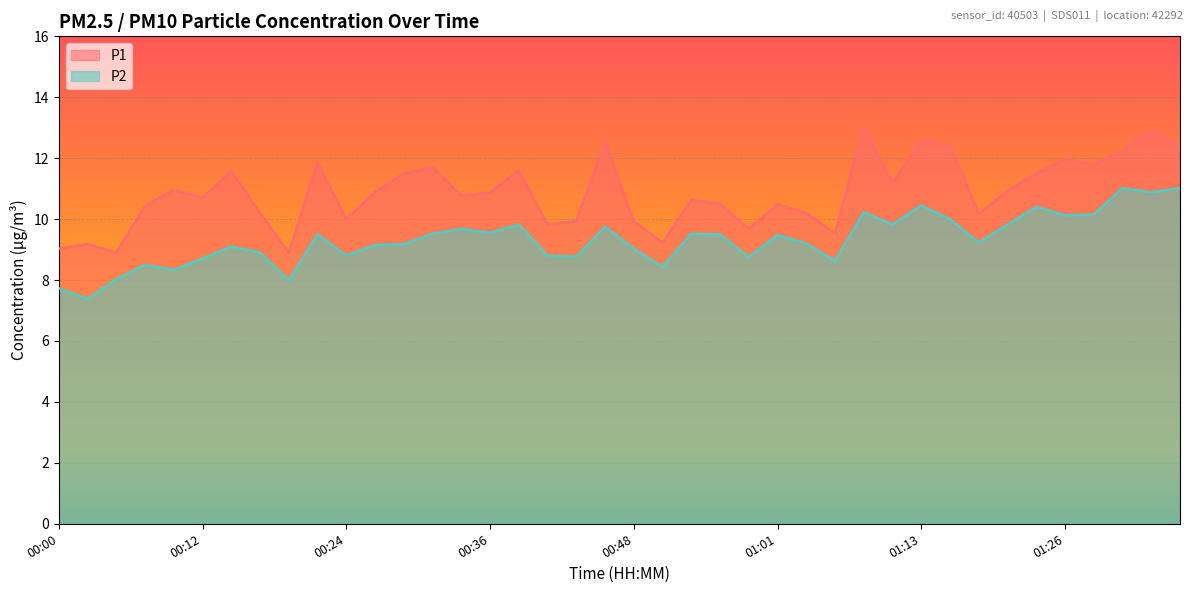

What is the spread (max minus min) of values at 01:11?

1.4